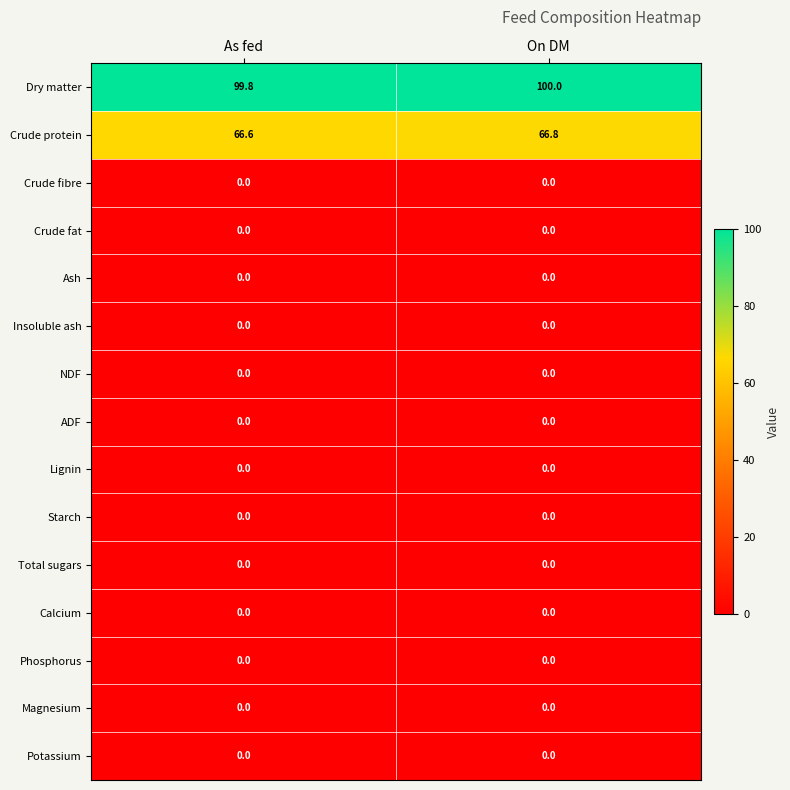

Reading left to right, what are all the values shown in this chart?

Dry matter: As fed=99.8	On DM=100.0
Crude protein: As fed=66.6	On DM=66.8
Crude fibre: As fed=0.0	On DM=0.0
Crude fat: As fed=0.0	On DM=0.0
Ash: As fed=0.0	On DM=0.0
Insoluble ash: As fed=0.0	On DM=0.0
NDF: As fed=0.0	On DM=0.0
ADF: As fed=0.0	On DM=0.0
Lignin: As fed=0.0	On DM=0.0
Starch: As fed=0.0	On DM=0.0
Total sugars: As fed=0.0	On DM=0.0
Calcium: As fed=0.0	On DM=0.0
Phosphorus: As fed=0.0	On DM=0.0
Magnesium: As fed=0.0	On DM=0.0
Potassium: As fed=0.0	On DM=0.0